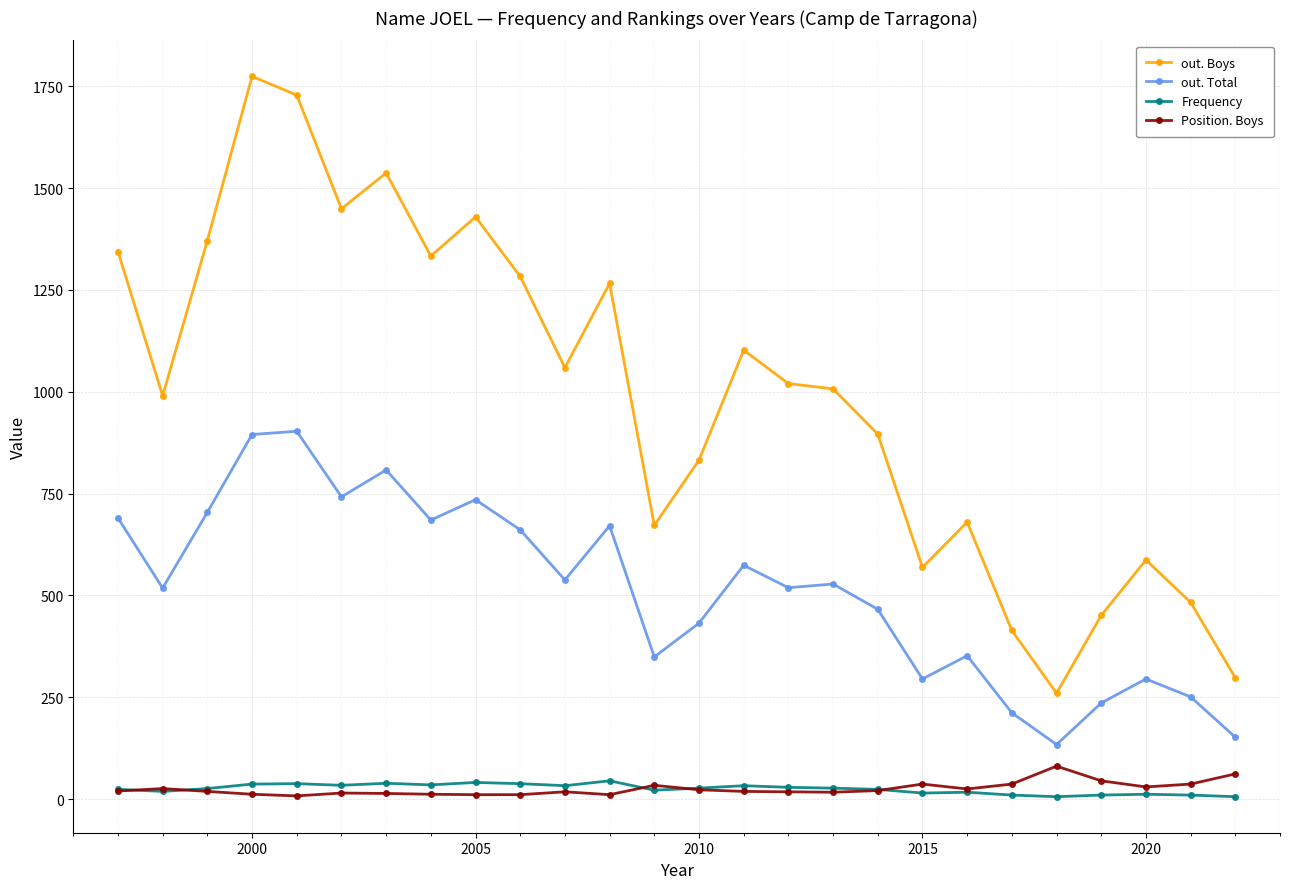

Which series has the widest spread of values?

out. Boys